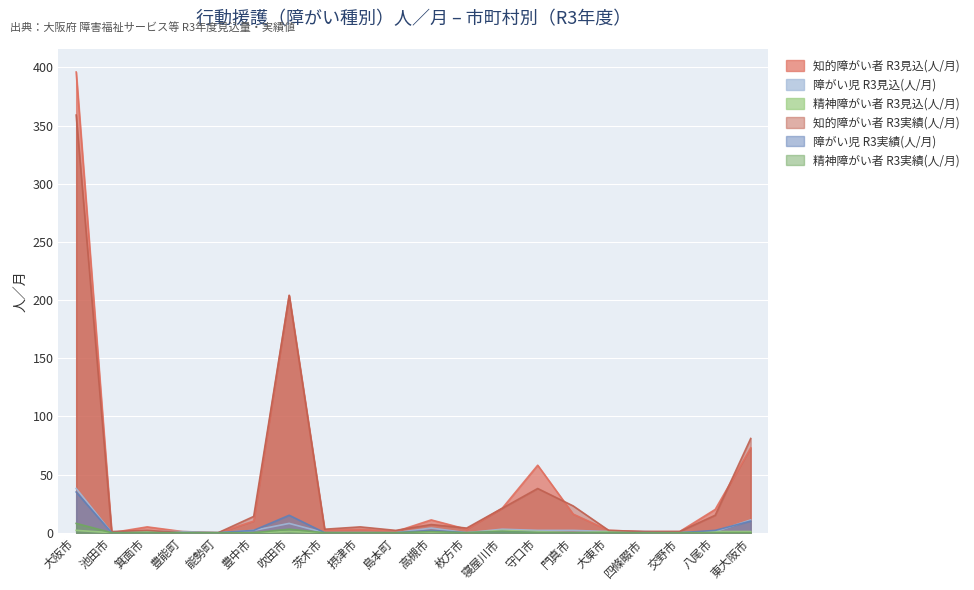

The 障がい児 R3実績(人/月) series shows 0 at 池田市. True or false?

True